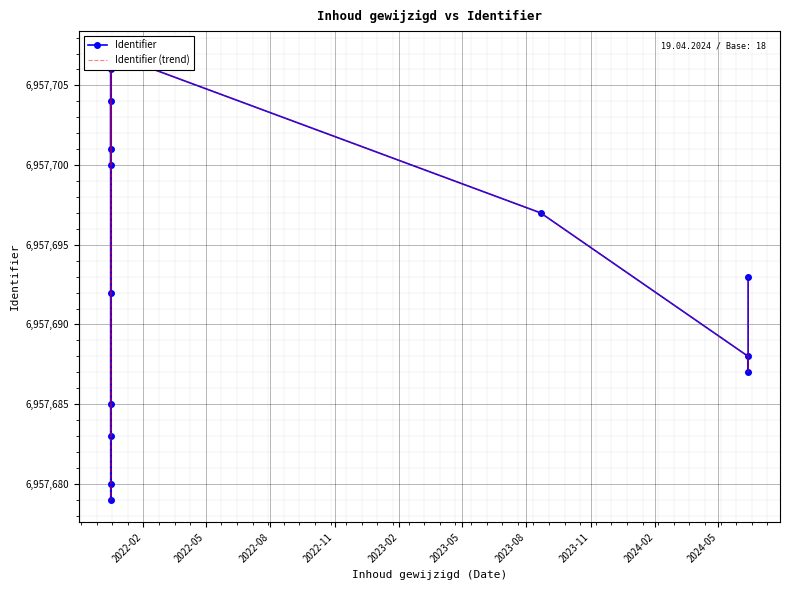

Rank the series at 2022-11 from lowest to highest value.

Identifier, Identifier (trend)